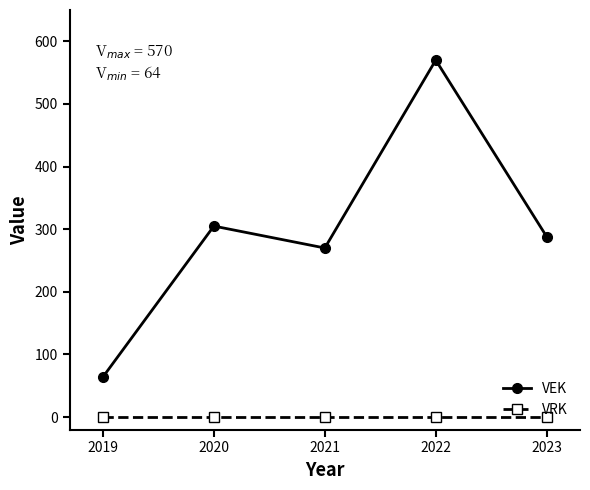

Rank the series at 2019 from lowest to highest value.

VRK, VEK